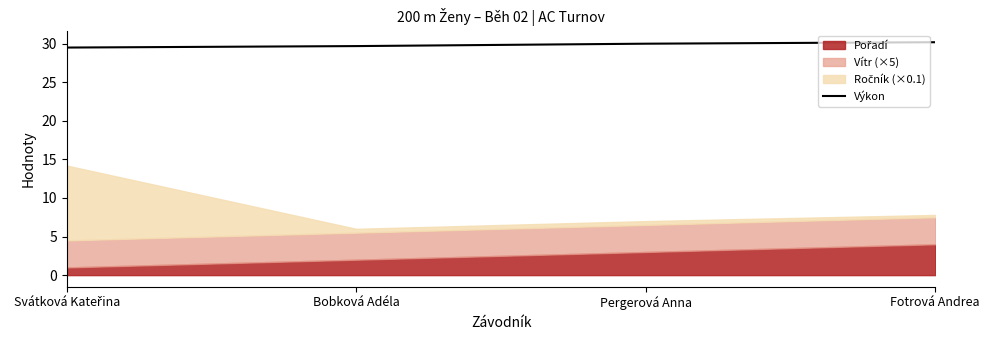

True or false: Výkon has more than 2 interior local peaks.

False